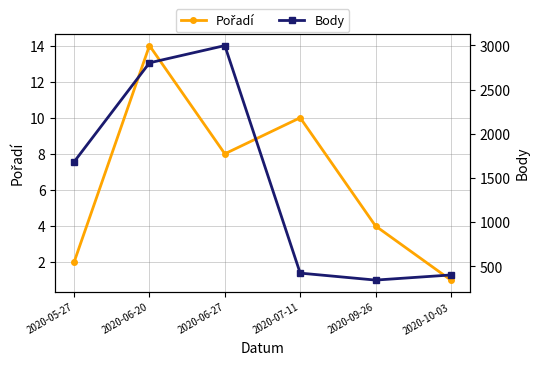

Count the number of data series in this chart.

2